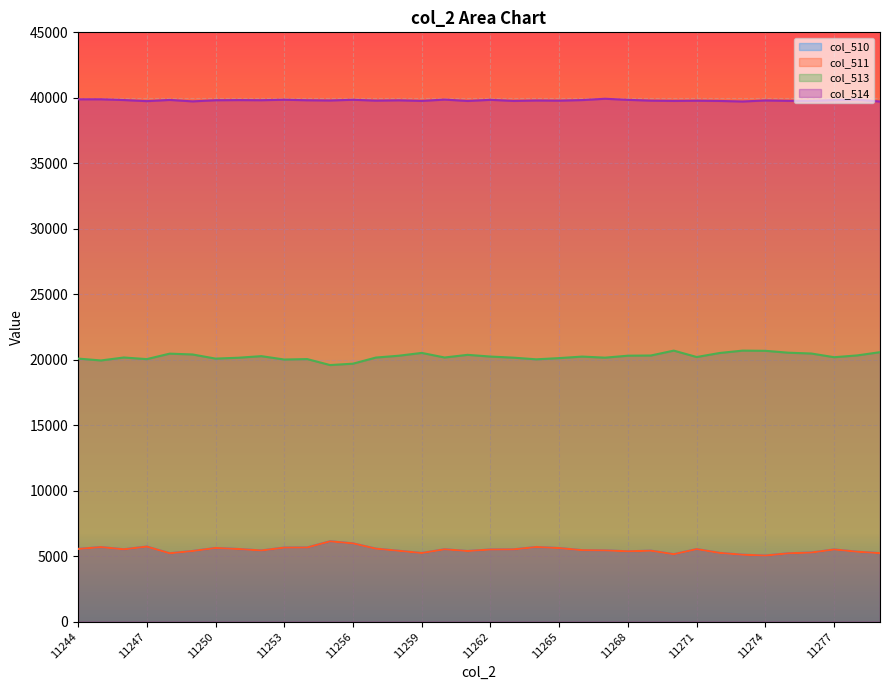

Rank the series by their maximum value, from highest to lowest.

col_514, col_513, col_510, col_511